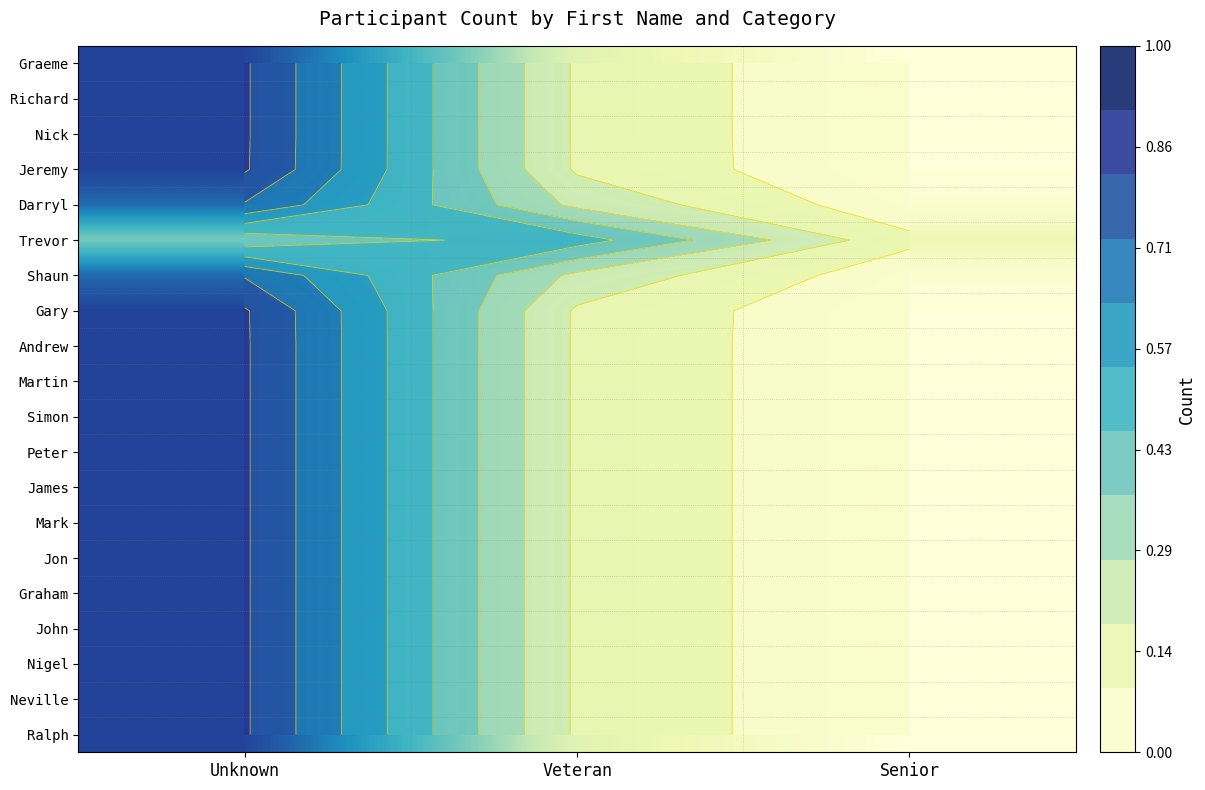

Is it true that Graeme equals 0.0 at Senior?

True